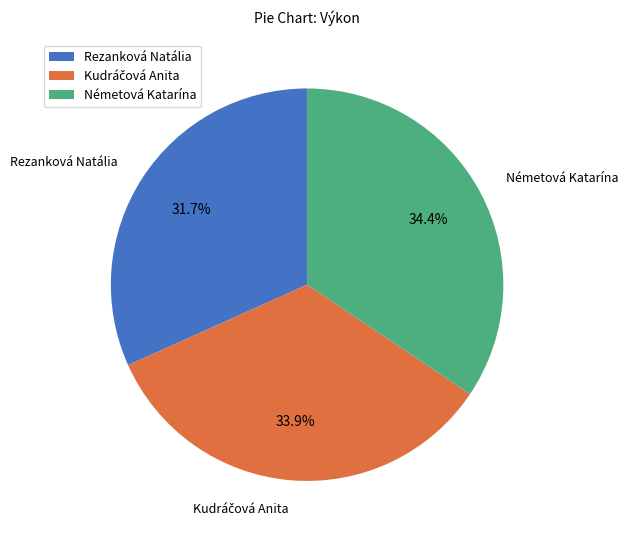

Approximately how many times larger is the value at Németová Katarína compared to Rezanková Natália?

1.1